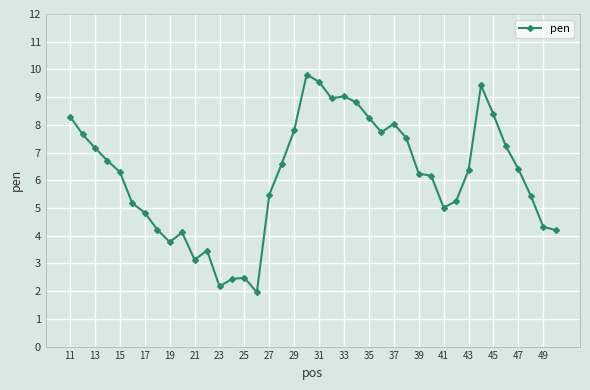

True or false: the data has more than 0 interior local peaks.

True